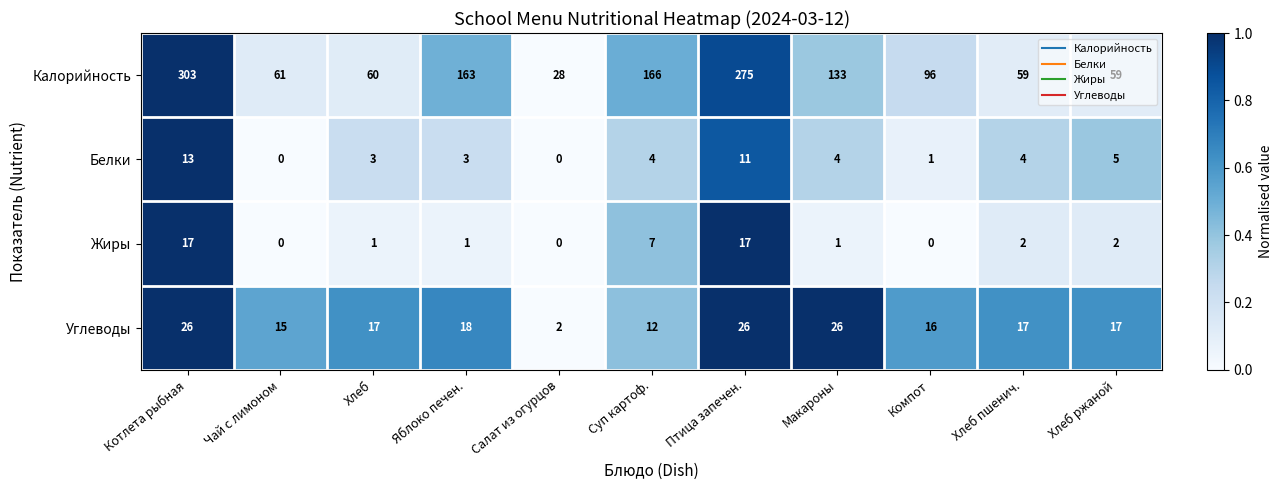

Which category has the lowest value in the Калорийность series?

Салат из огурцов